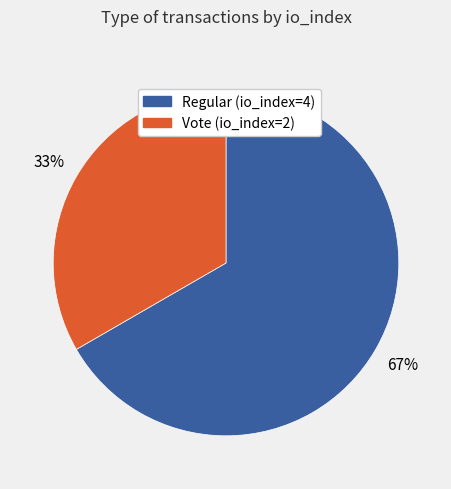

To the nearest percent, what portion does Regular (io_index=4) represent?

67%